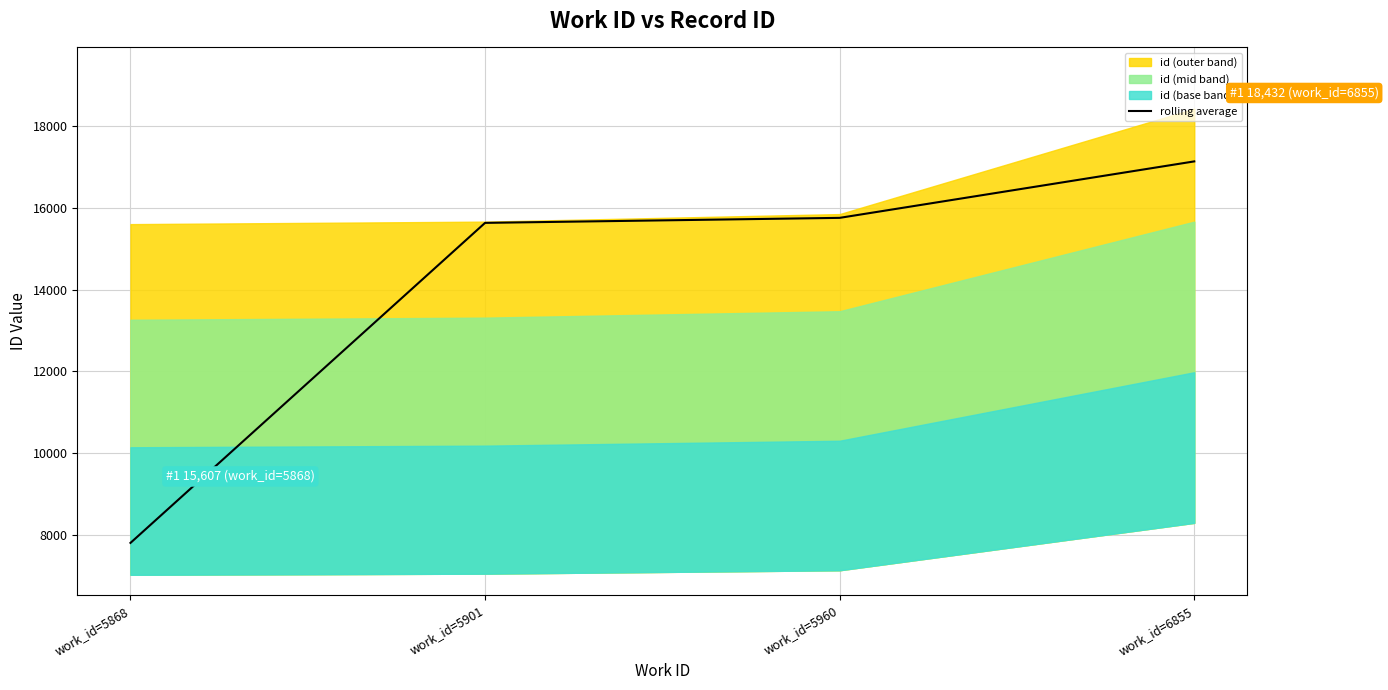

What is the change in value from work_id=5868 to work_id=5960?

+7957.0